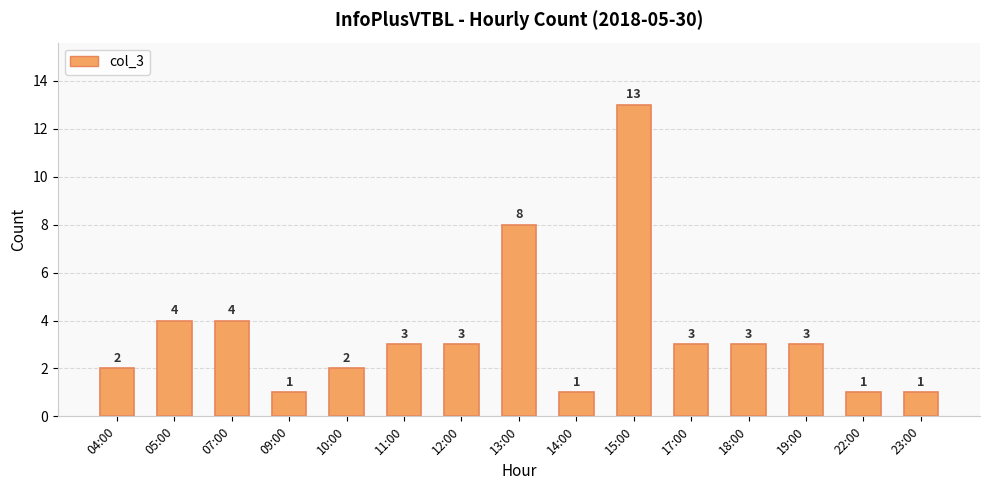

Is it true that the value at 04:00 is 2?

True